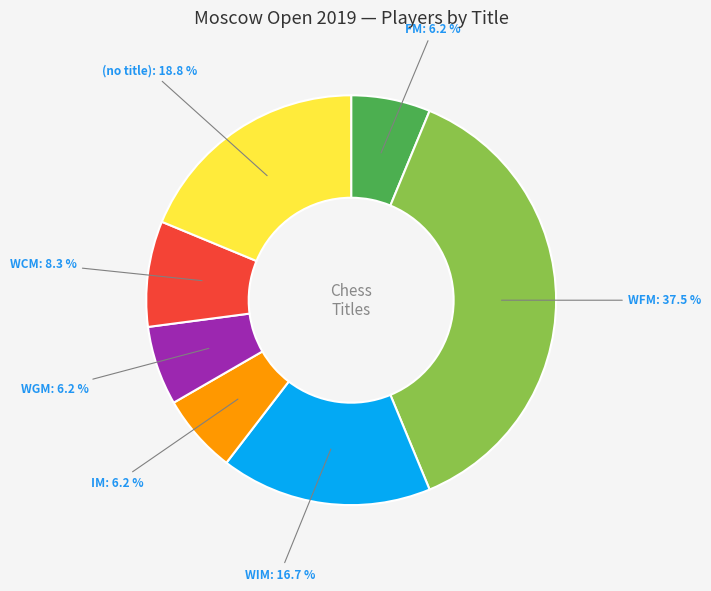

Is there any slice that represents more than half of the pie?

No